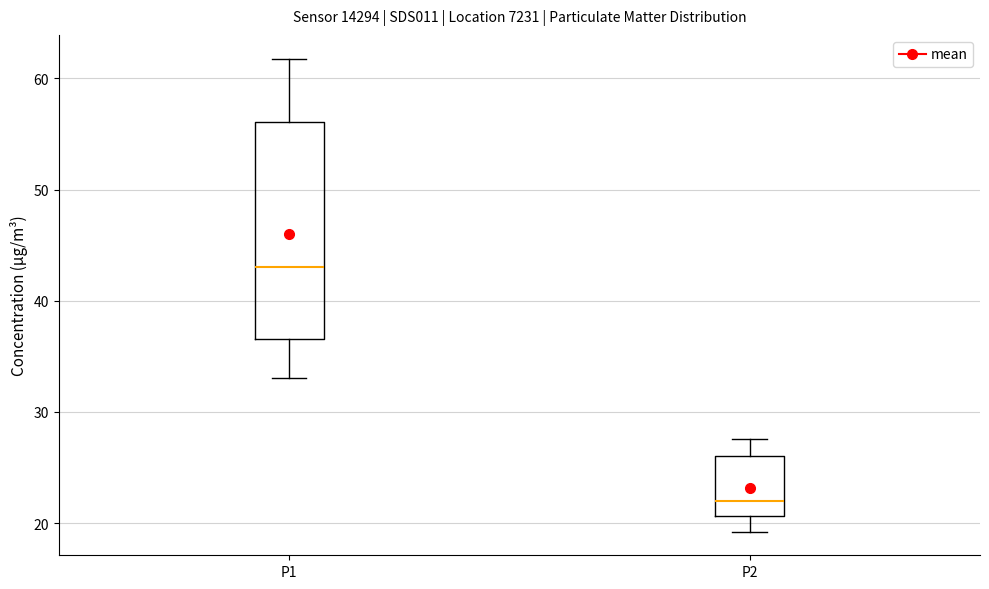

Which box has the highest median line?

P1